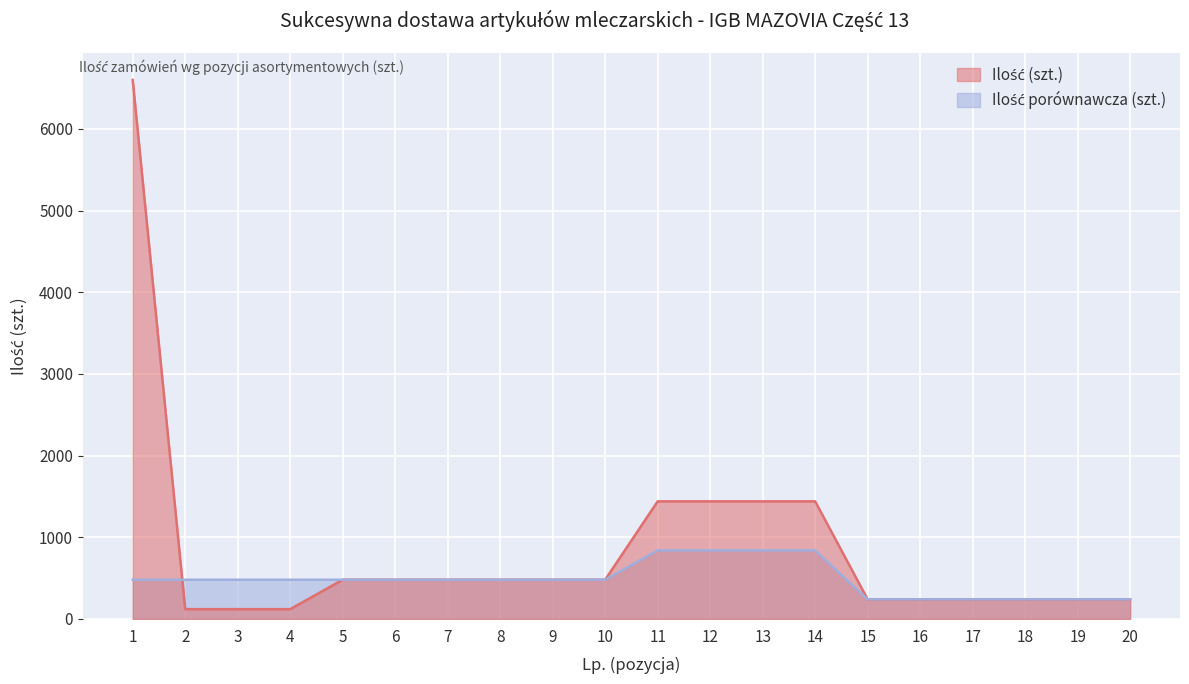

What is the total value across all series at 11?

2280